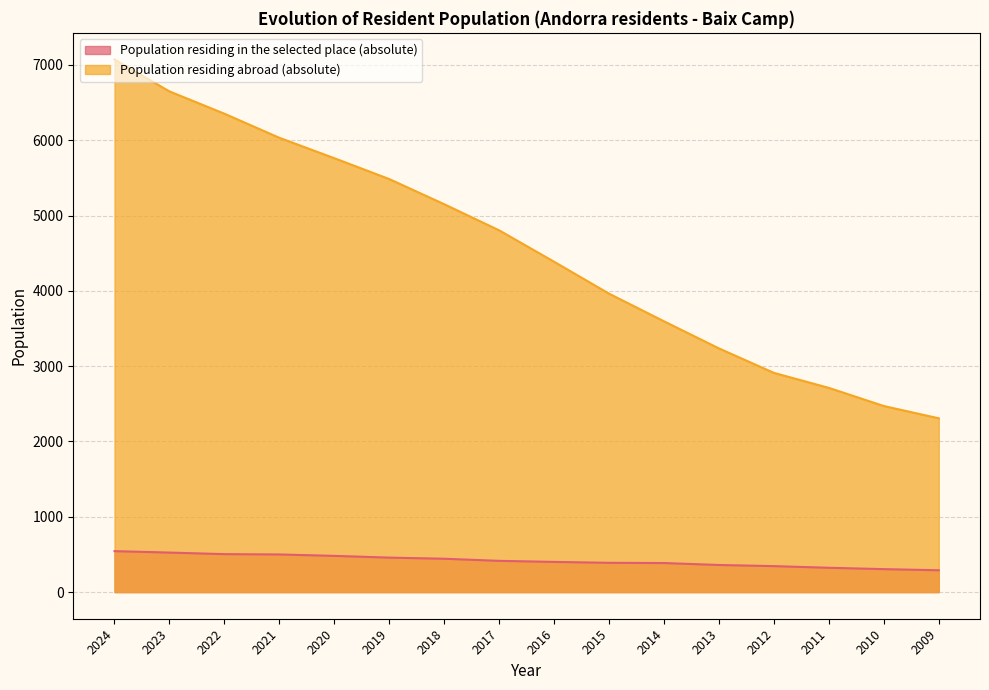

True or false: Population residing in the selected place (absolute) and Population residing abroad (absolute) intersect in this chart.

False